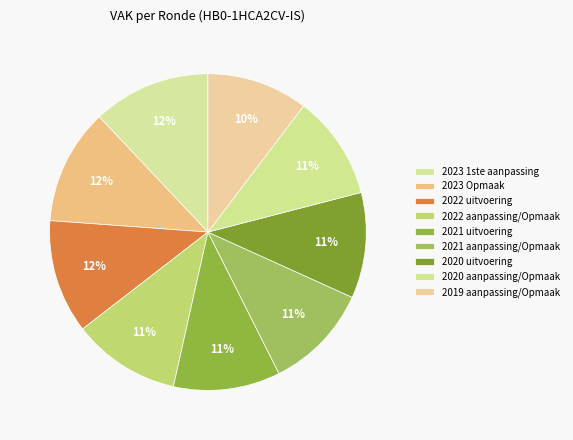

Is it true that 2022 aanpassing/Opmaak is 1% of the pie?

False